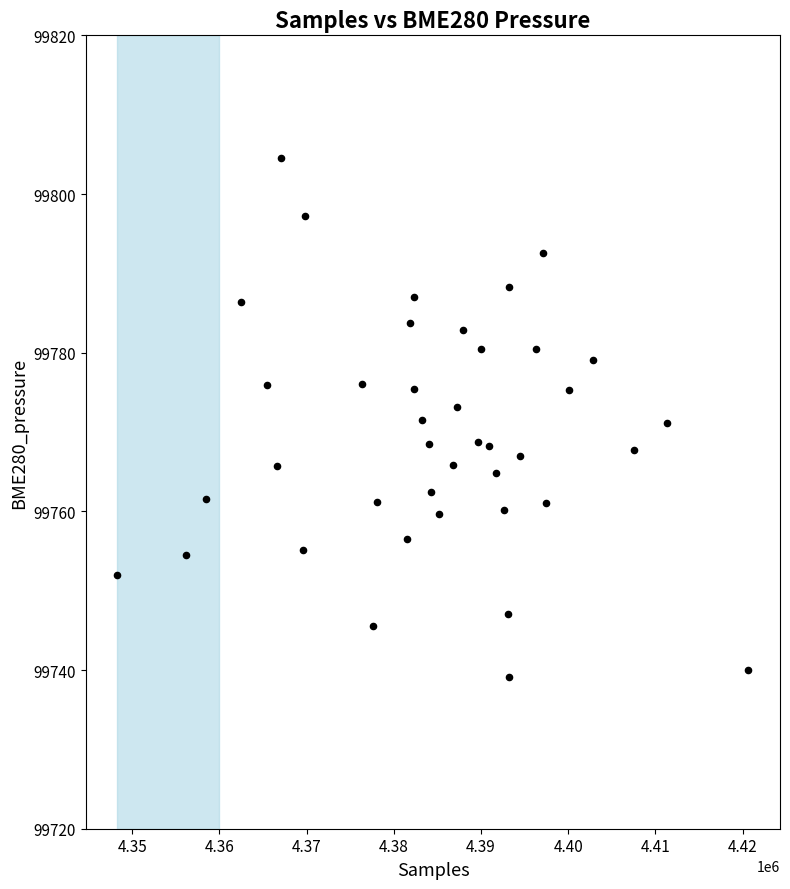

What is the range of Y values (max minus min)?

65.5